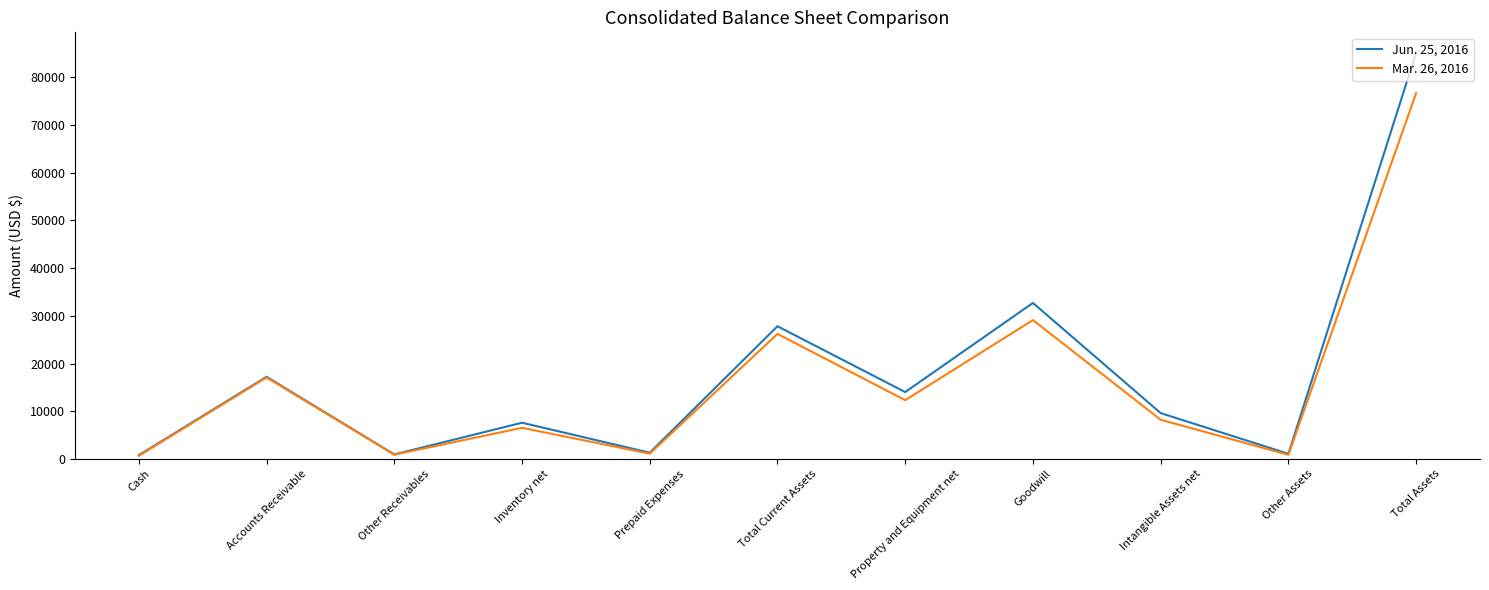

At which category is the sum across all series the highest?

Total Assets